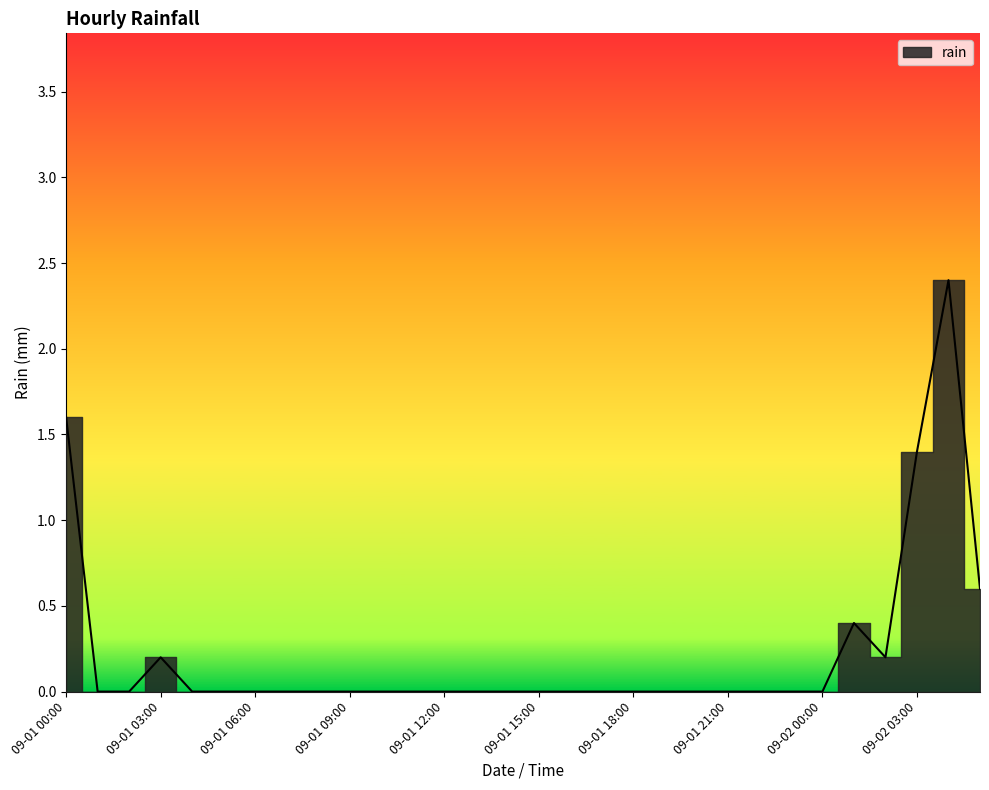

Does the chart display data point markers on the line(s)?

No